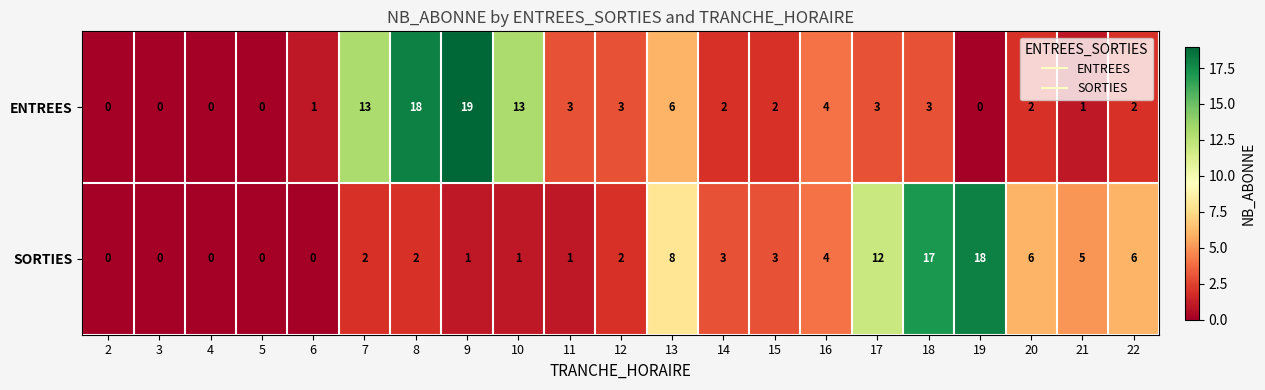

Is it true that SORTIES equals 10 at 20?

False